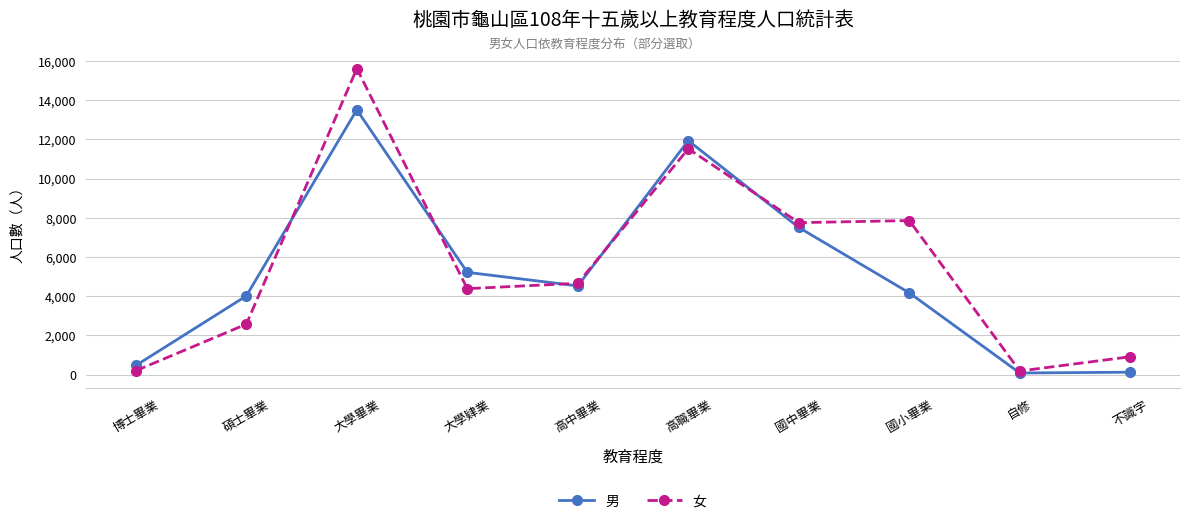

What is the average value of the 男 series?

5153